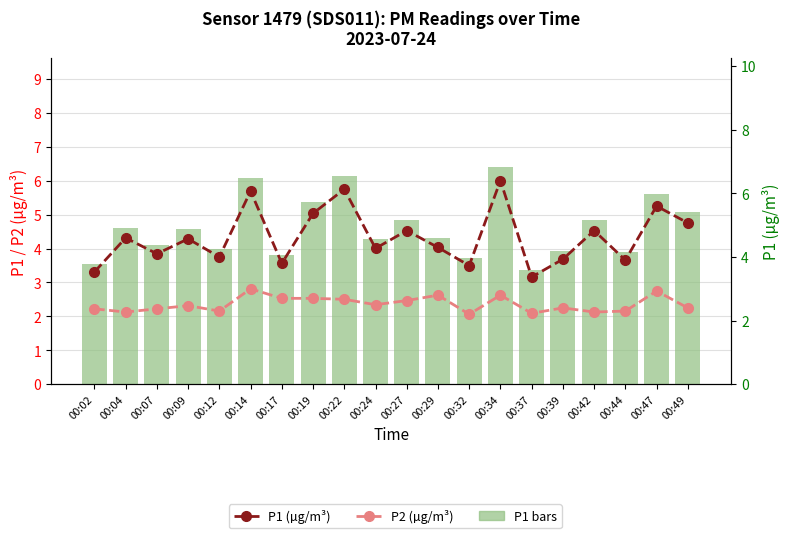

Which label corresponds to the largest value in the chart?

00:34